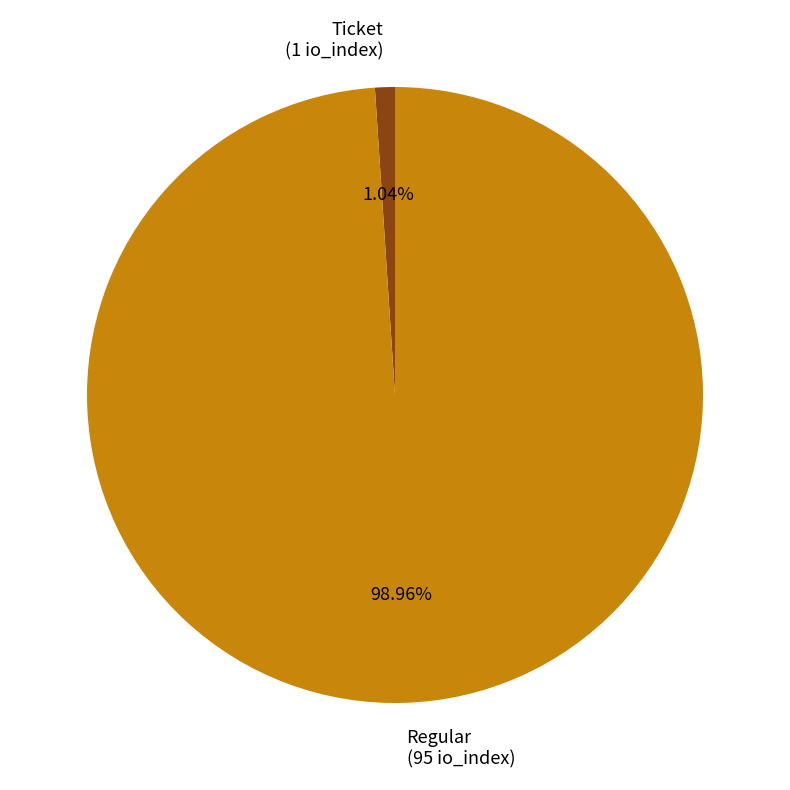

To the nearest percent, what is the difference between the largest and smallest slice percentages?

98%